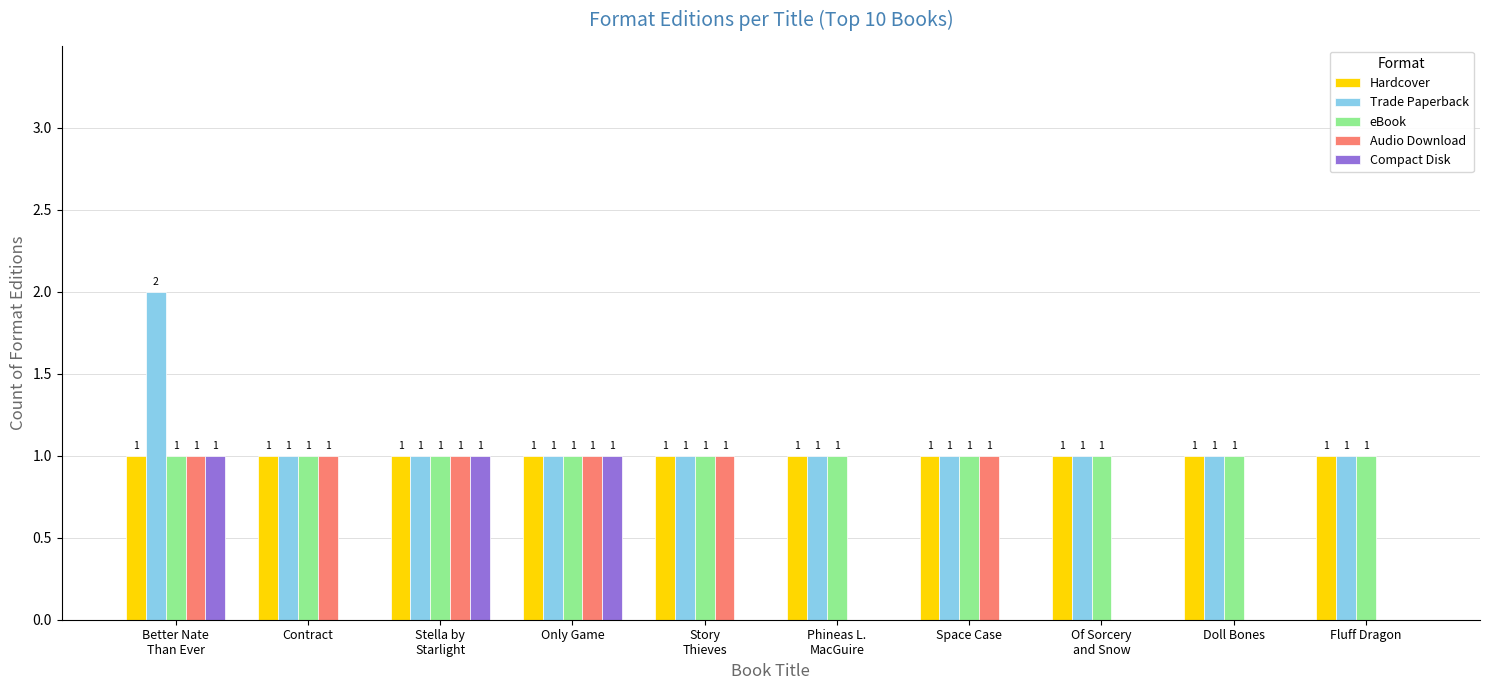

How many positive values does the Compact Disk series have?

3